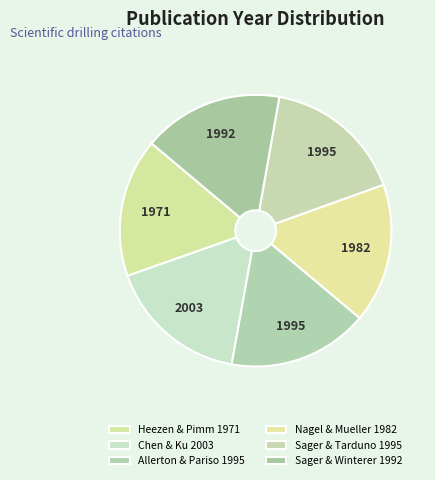

How many slices are in this pie chart?

6